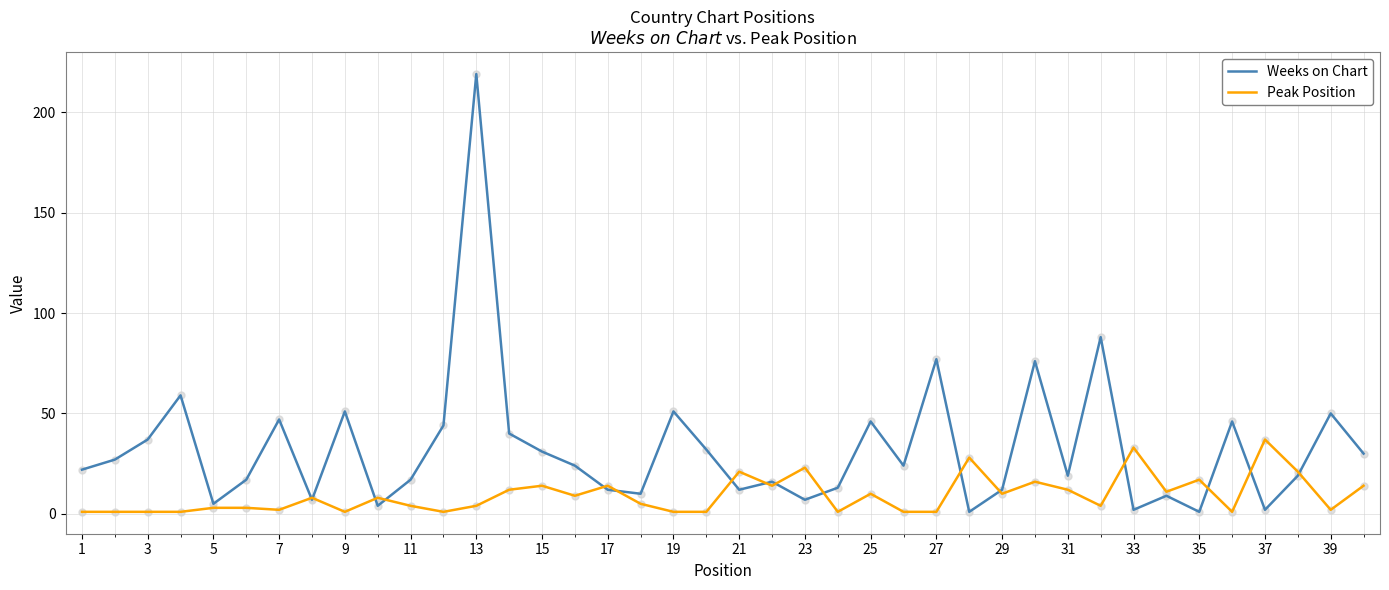

Which series has the widest spread of values?

Weeks on Chart